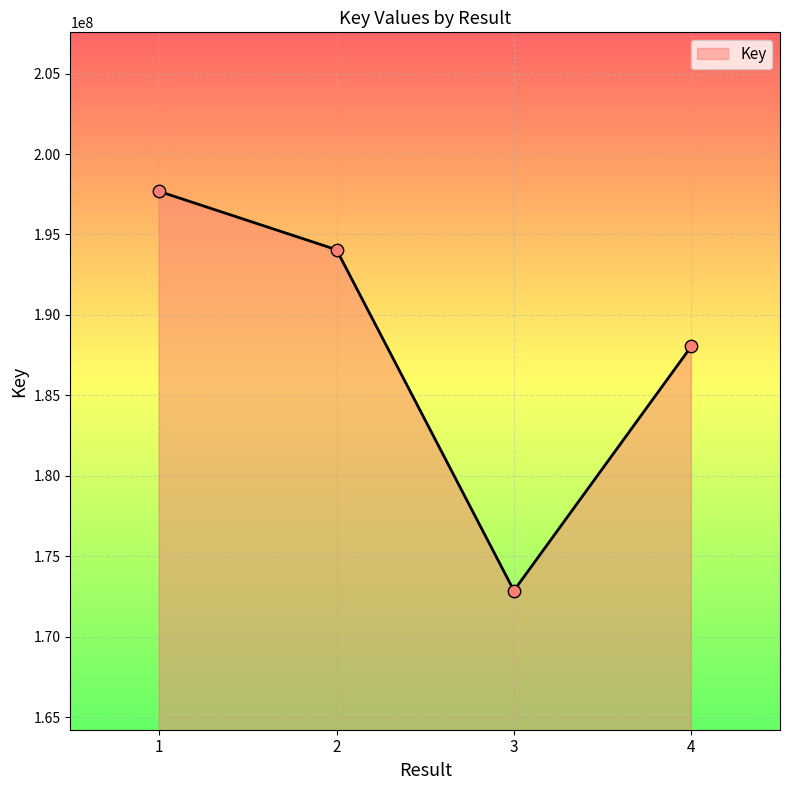

What is the change in value from 1 to 2?

-3627074